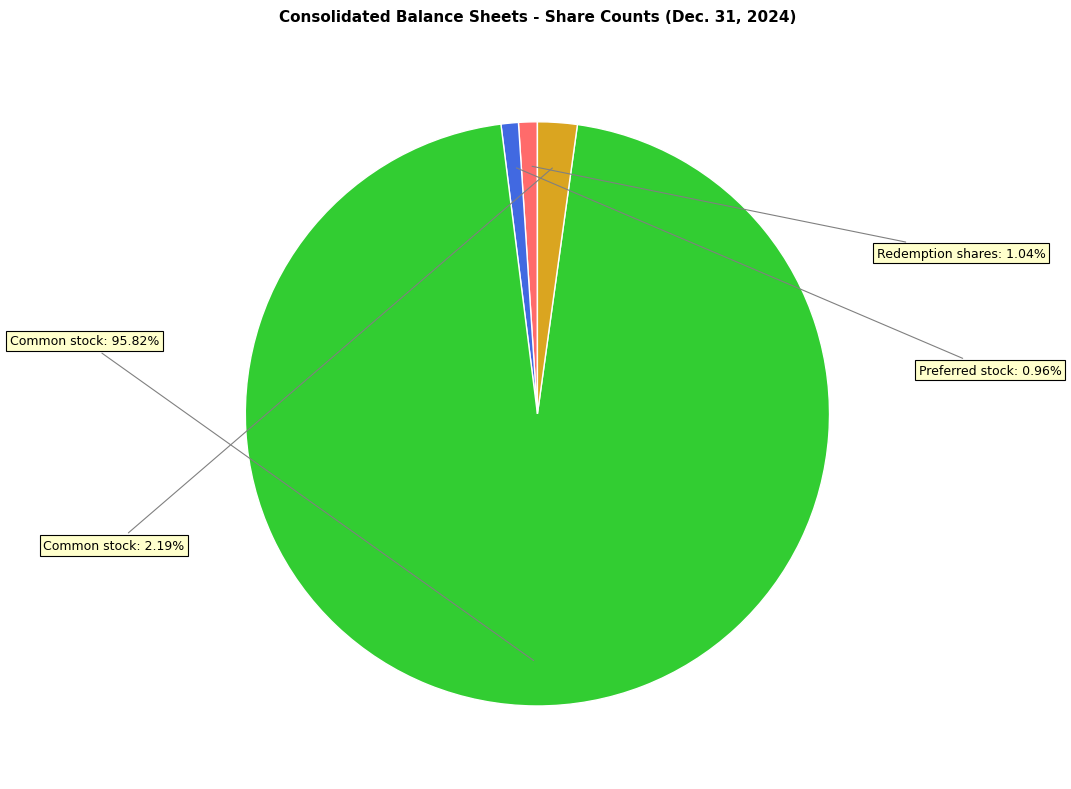

Is there a majority slice in this chart?

Yes